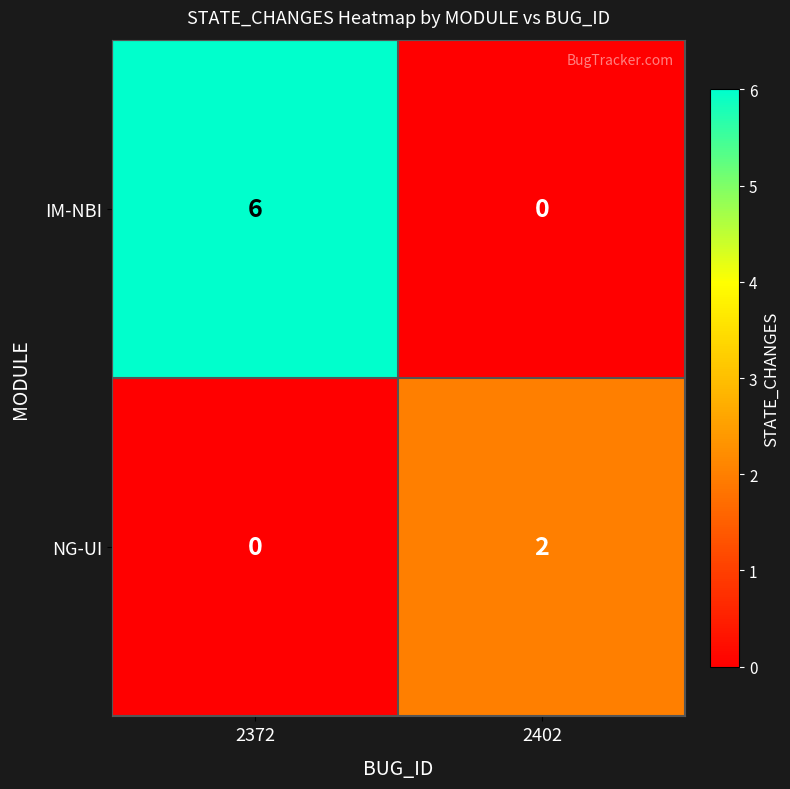

Rank the categories by NG-UI value from highest to lowest.

2402, 2372